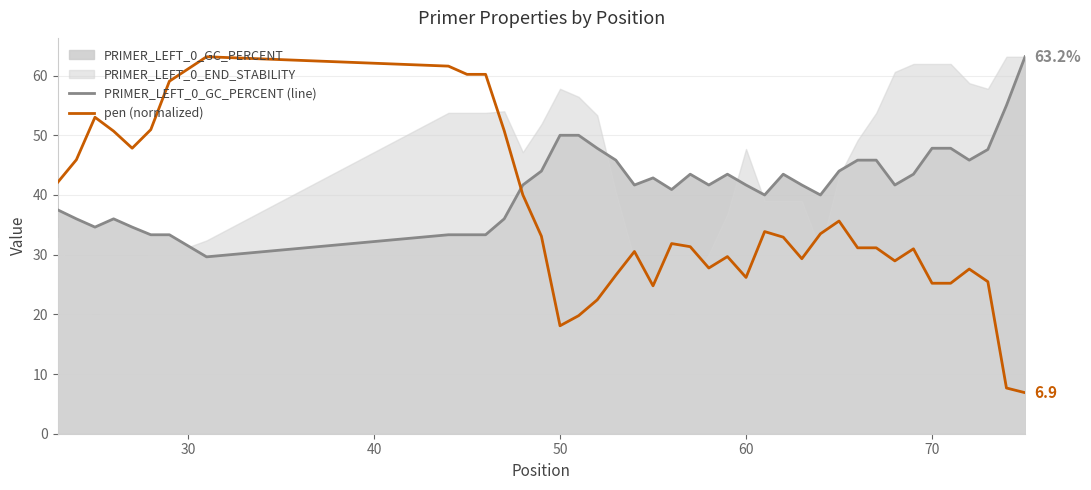

What is the minimum value for pen (normalized)?

6.9